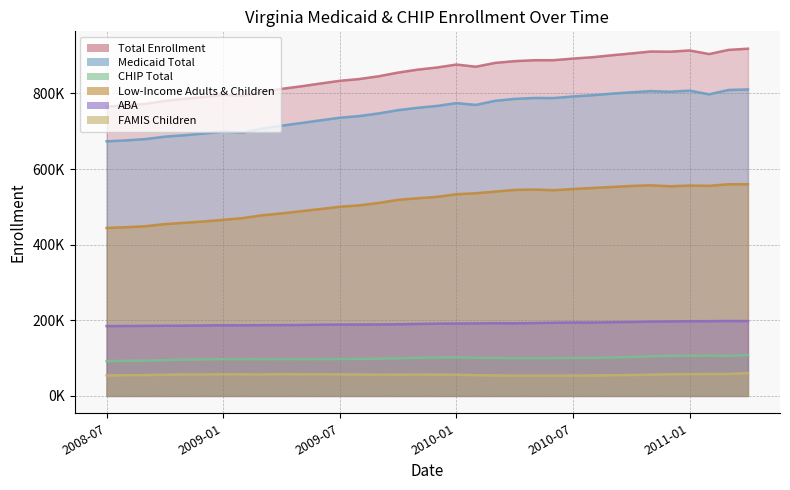

Which series changed the most between 2009-09 and 2010-08?

Total Enrollment